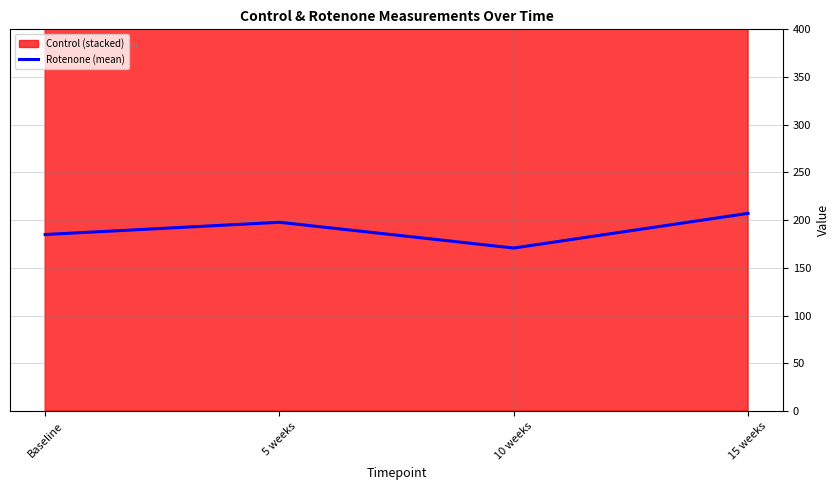

What is the label of the 2nd point from the left?

5 weeks